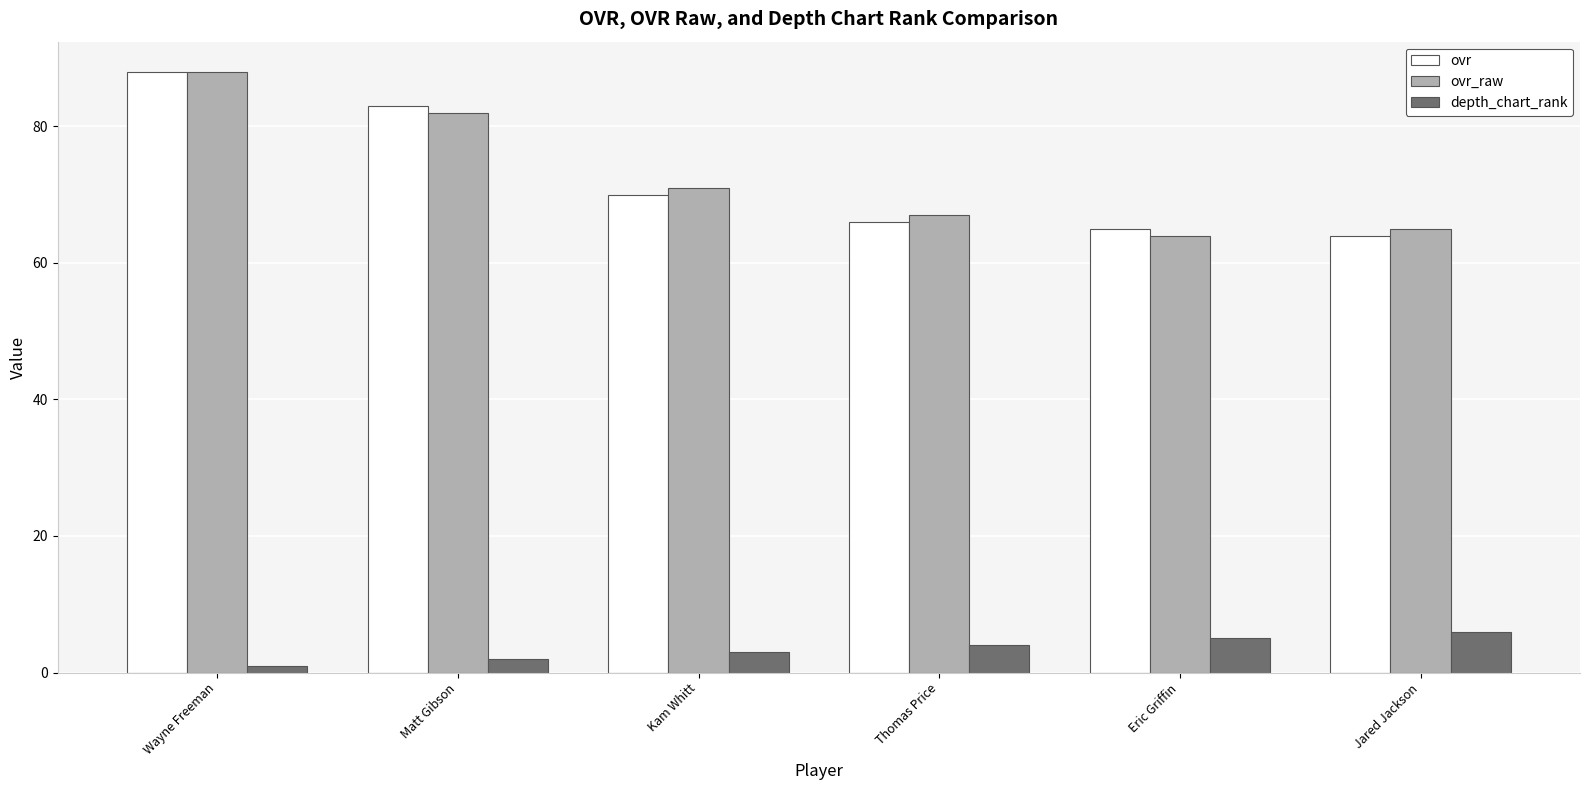

At Jared Jackson, list the series in order from largest to smallest.

ovr_raw, ovr, depth_chart_rank